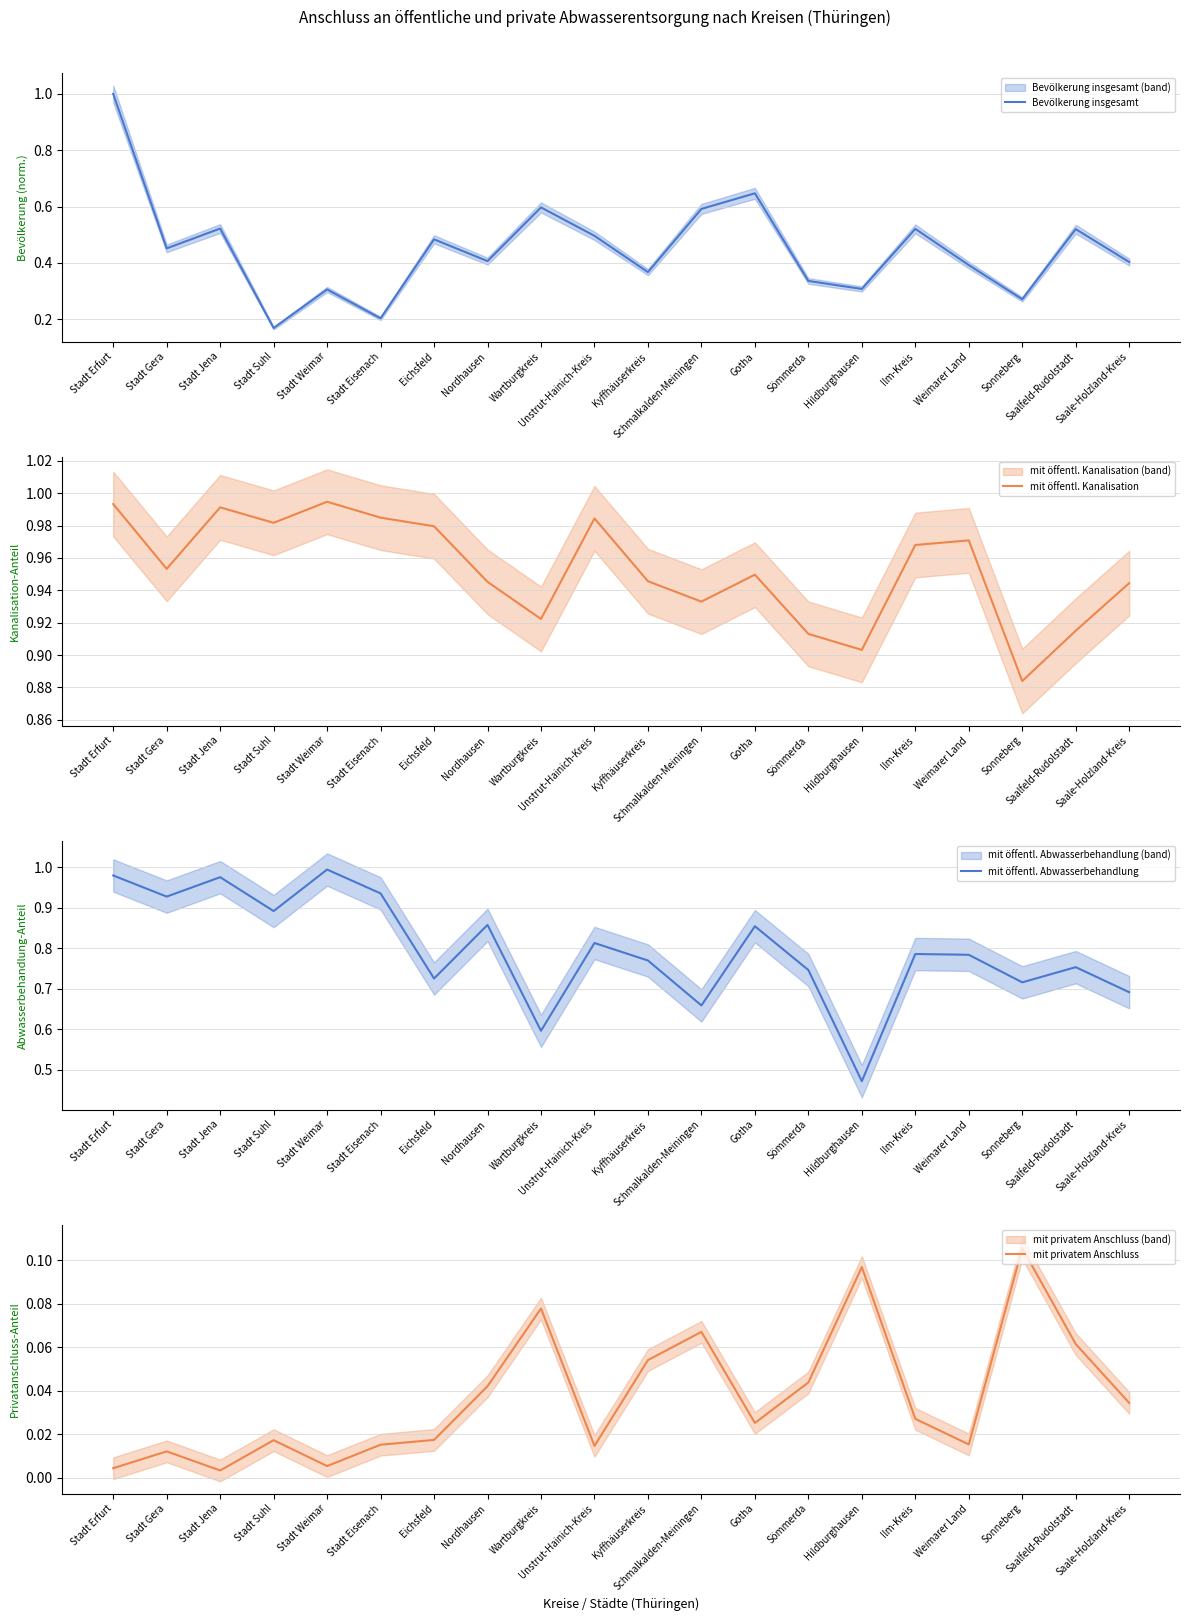

What position from the right is Hildburghausen?

6